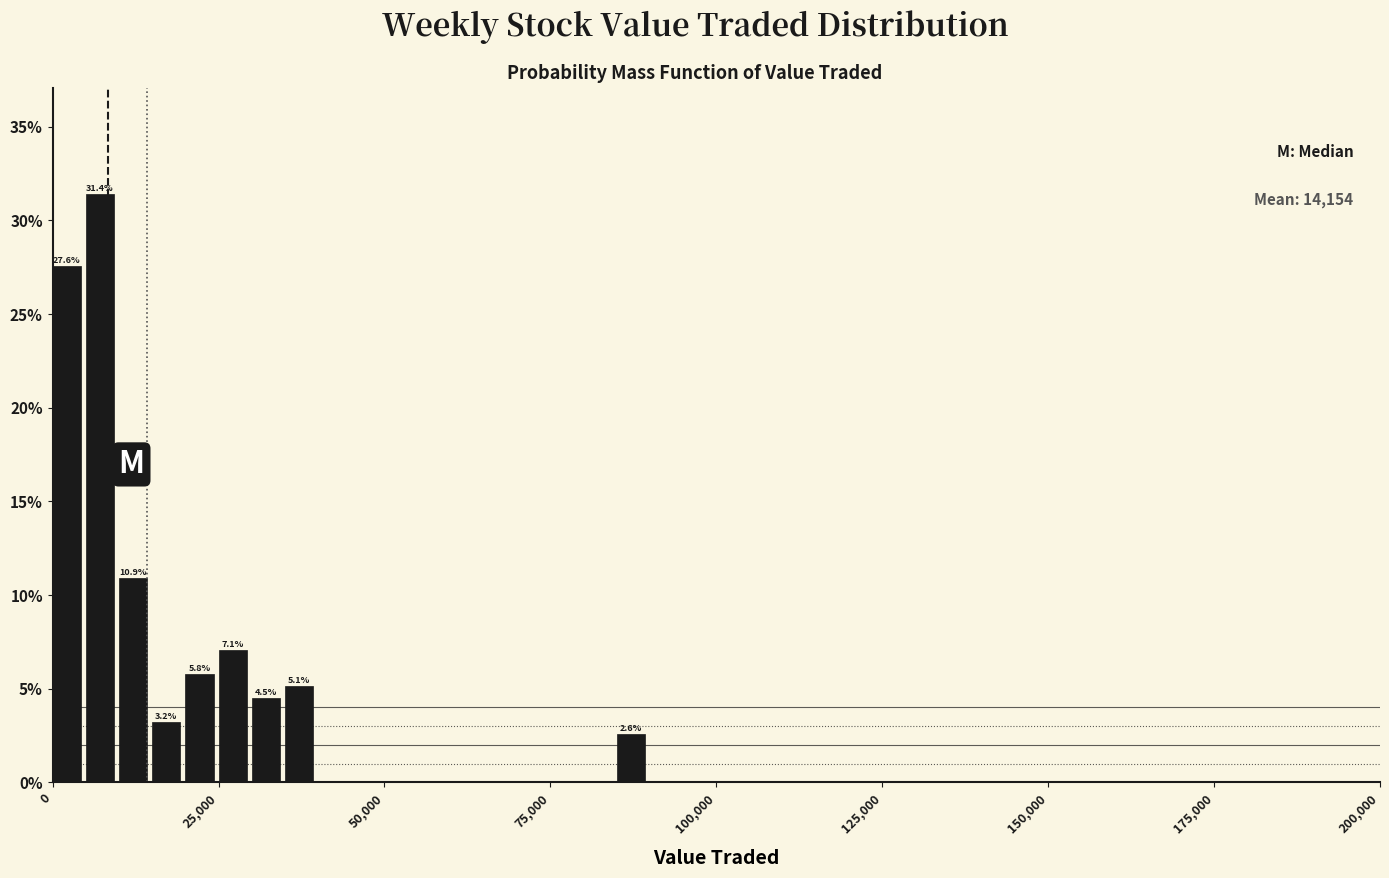

Around what value on the x-axis is the tallest bar? Give the approximate position of its centre, as read against the axis.

5000